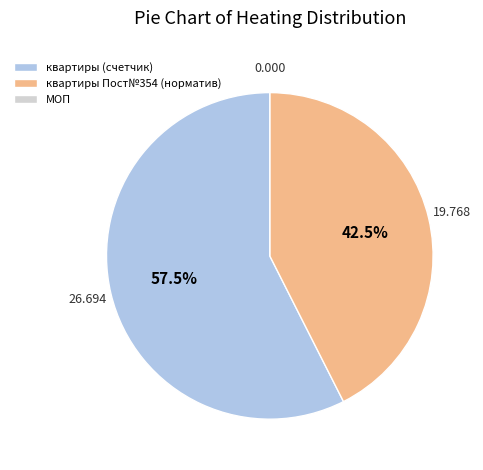

Is there a majority slice in this chart?

Yes